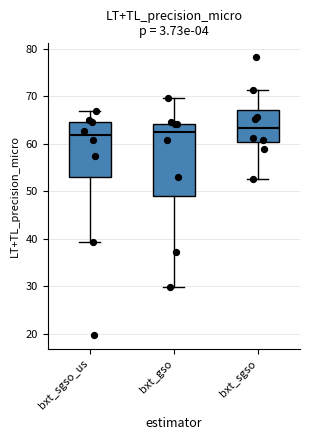

Reading left to right, transcribe this box plot: for each box, give where its median line is, the range the box spans, and where its two whiskers end, as read against the y-axis. The values are not printed on the chart, so give them approximately, as read against the axis.

bxt_sgso_us: median 62, box 53 to 65, whiskers 39 to 67
bxt_gso: median 62, box 49 to 64, whiskers 30 to 70
bxt_sgso: median 63, box 60 to 67, whiskers 52 to 71